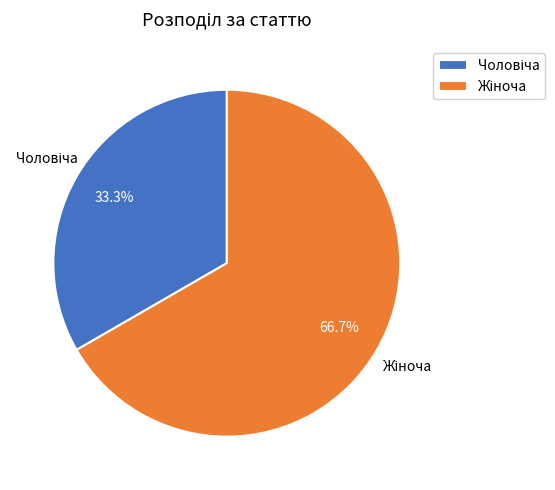

Count the number of slices in the pie.

2